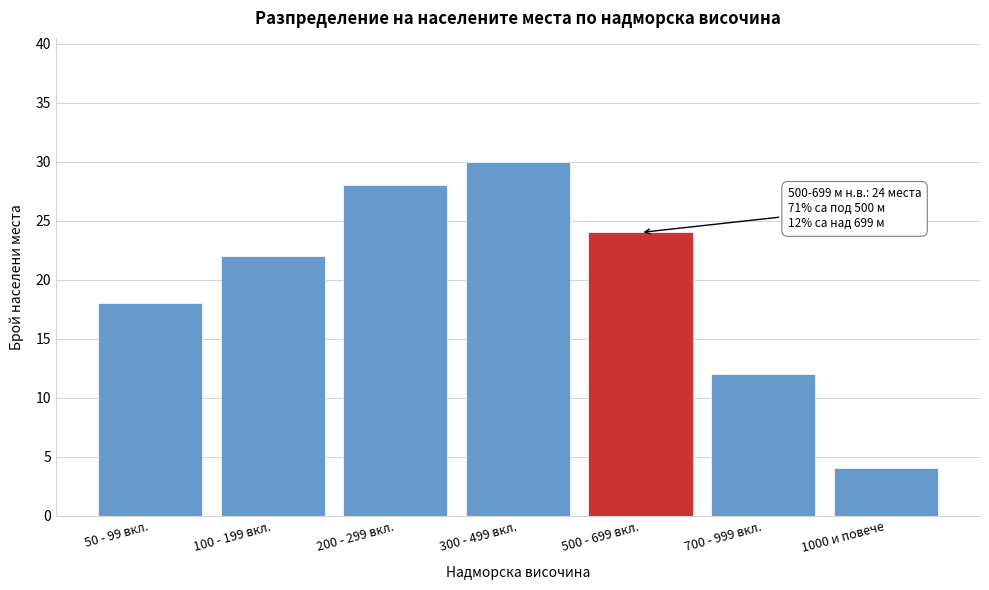

Reading left to right, transcribe all the data shown in this chart.

18	22	28	30	24	12	4